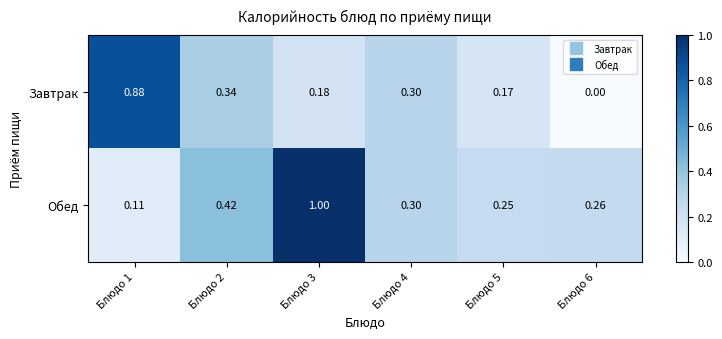

Rank the series by their maximum value, from highest to lowest.

Обед, Завтрак